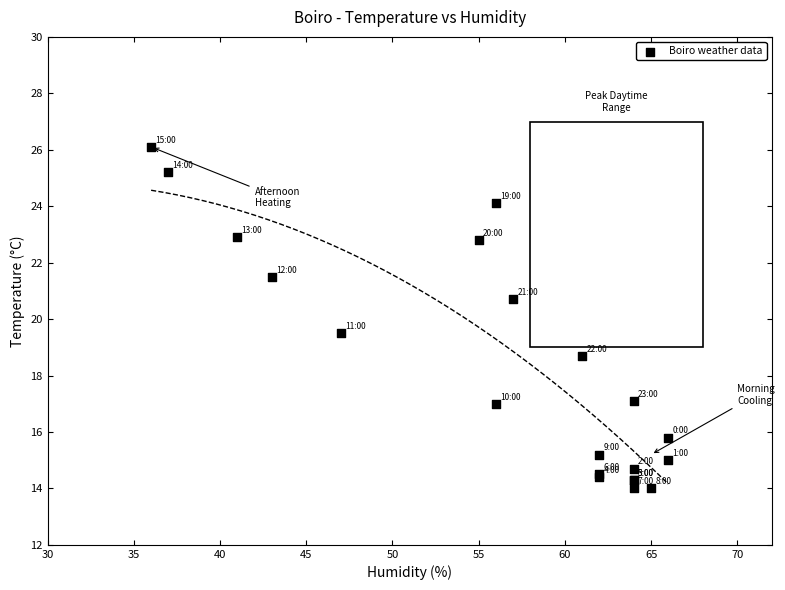

What Y value in the scatter plot is closest to 20?

19.5